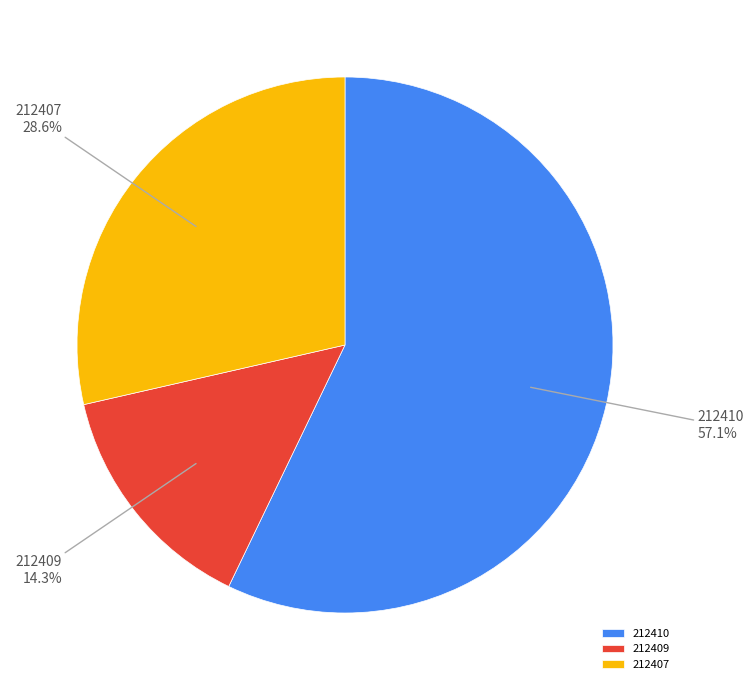

Is it true that 212409 is 14% of the pie?

True